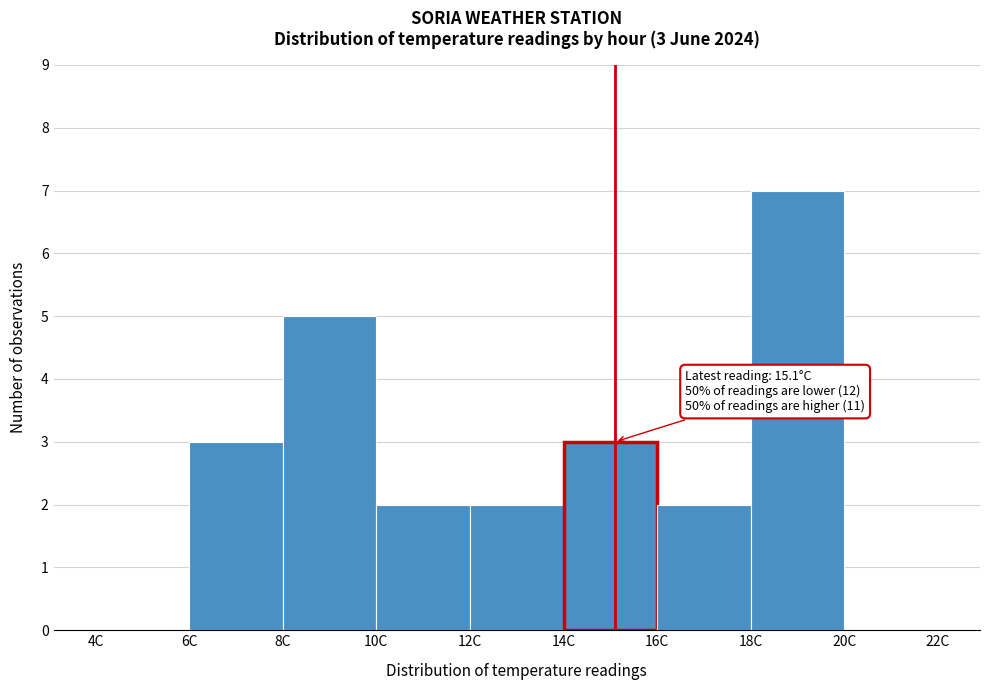

Which range on the x-axis has the tallest bar?

18 to 20